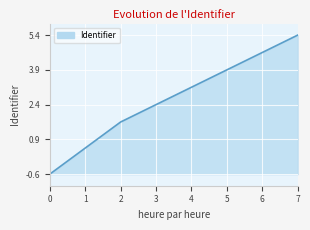

Read the value at 1.

0.5